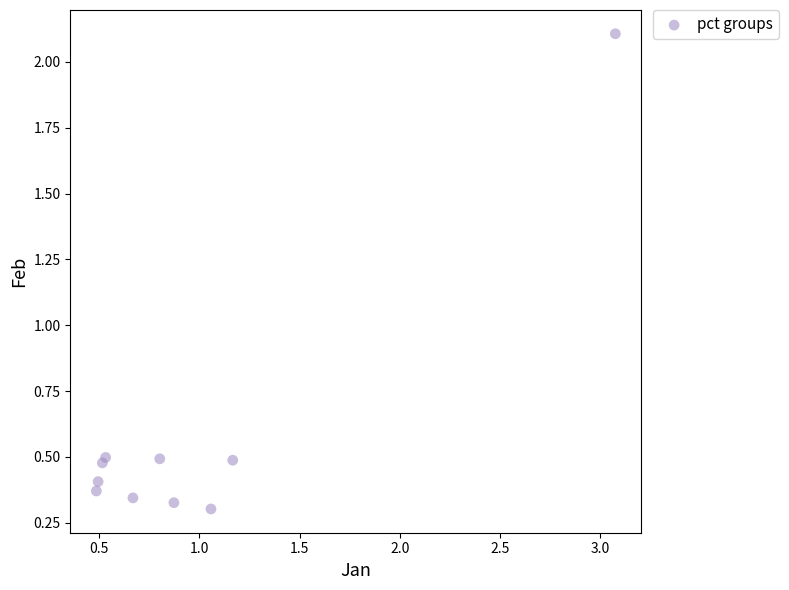

What is the range of X values (max minus min)?

2.6